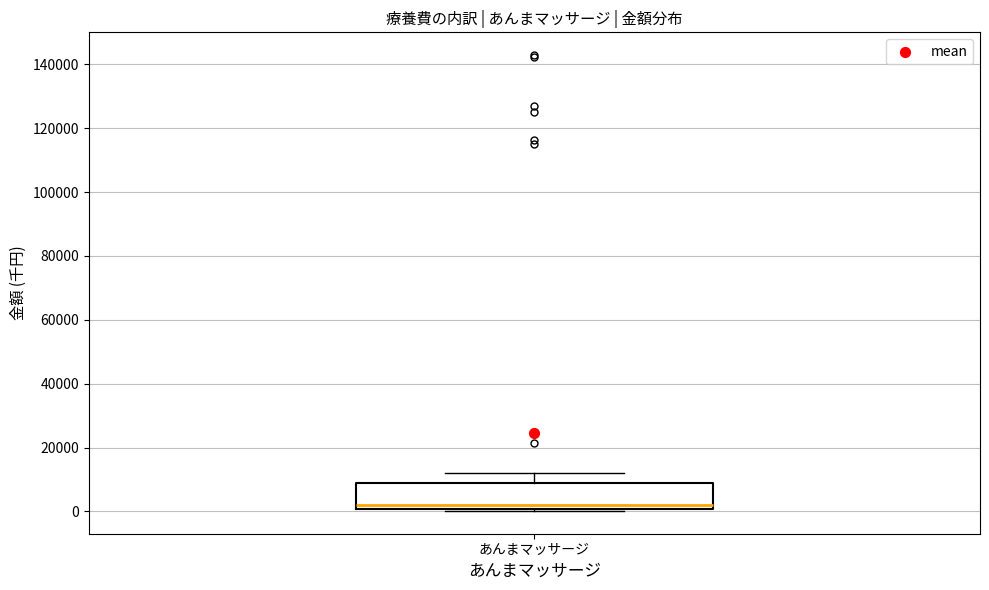

Read this box plot against the y-axis: the position of the median line, the range covered by the box, and the ends of both whiskers. The values are not printed on the chart, so give them approximately, as read against the axis.

median 2000, box 0 to 8000, whiskers 0 (just below the box's lower edge) to 12000